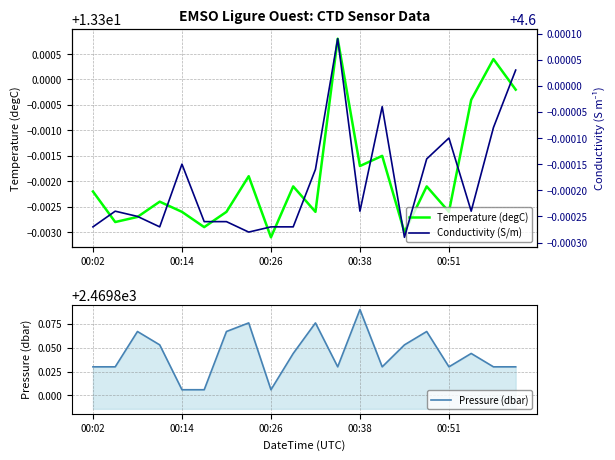

Does the chart display data point markers on the line(s)?

No